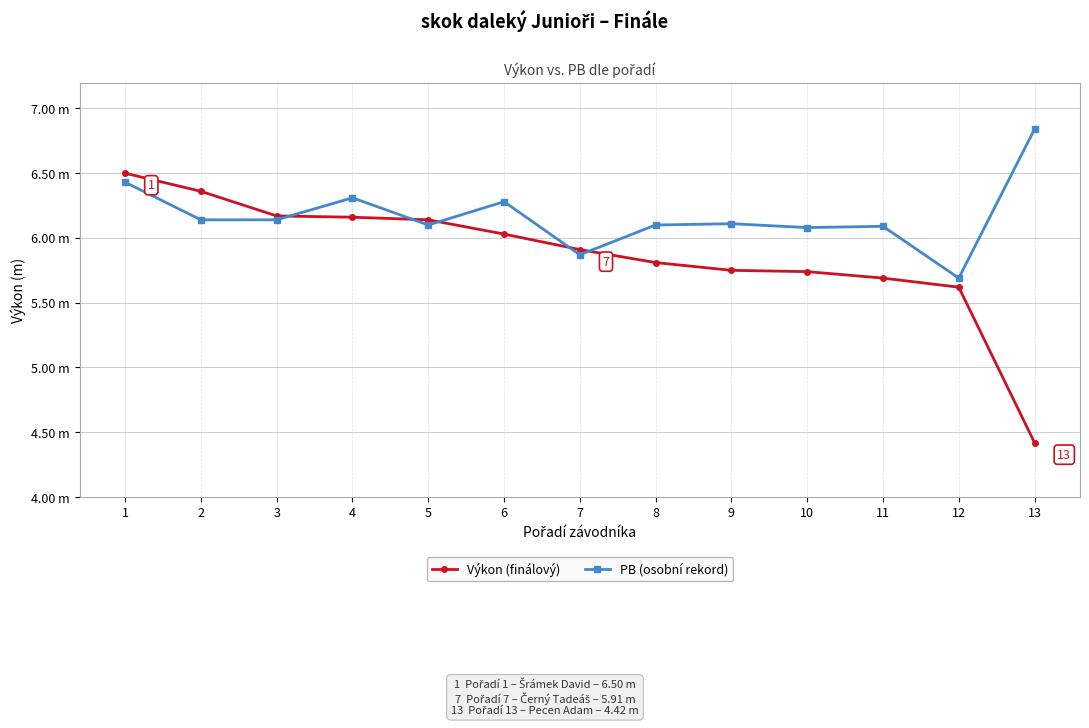

Is this an area chart (filled region under the line)?

No